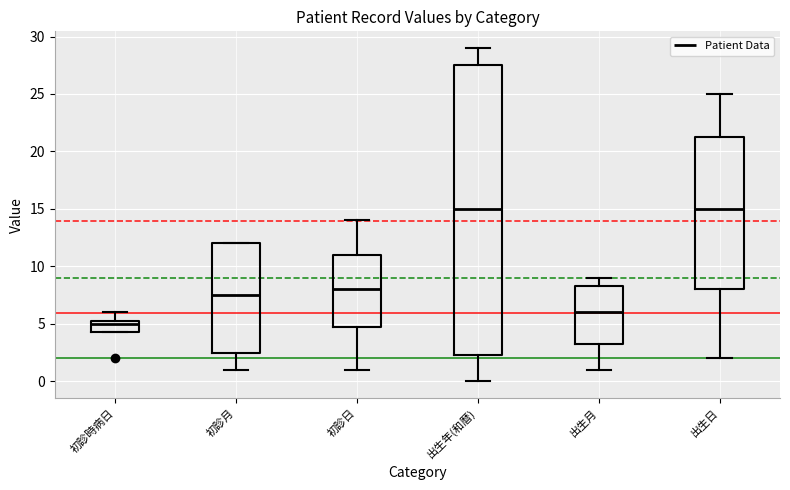

Where does the median line of the box for 出生日 sit on the y-axis? The values are not printed on the chart, so give them approximately, as read against the axis.

15.0